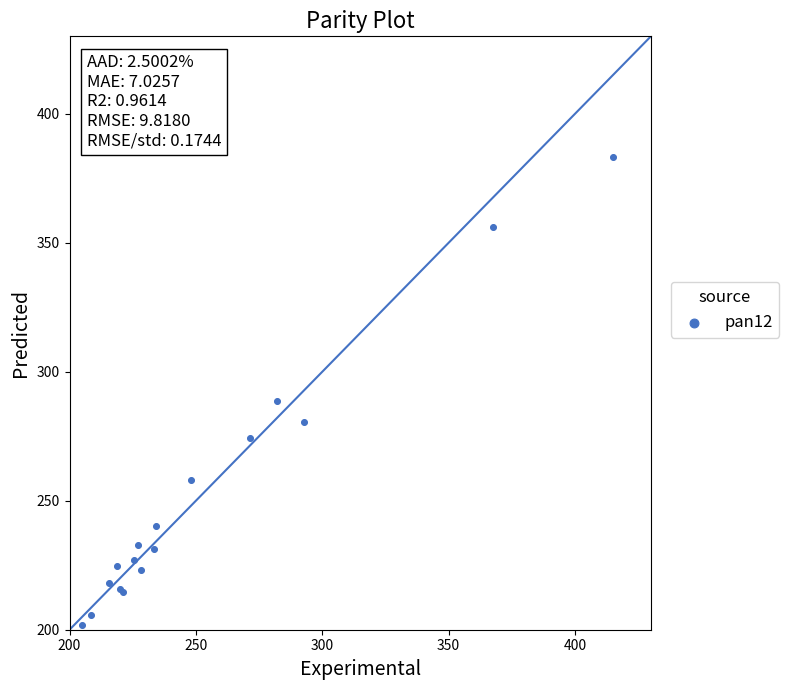

What Y value in the scatter plot is closest to 292?

288.8